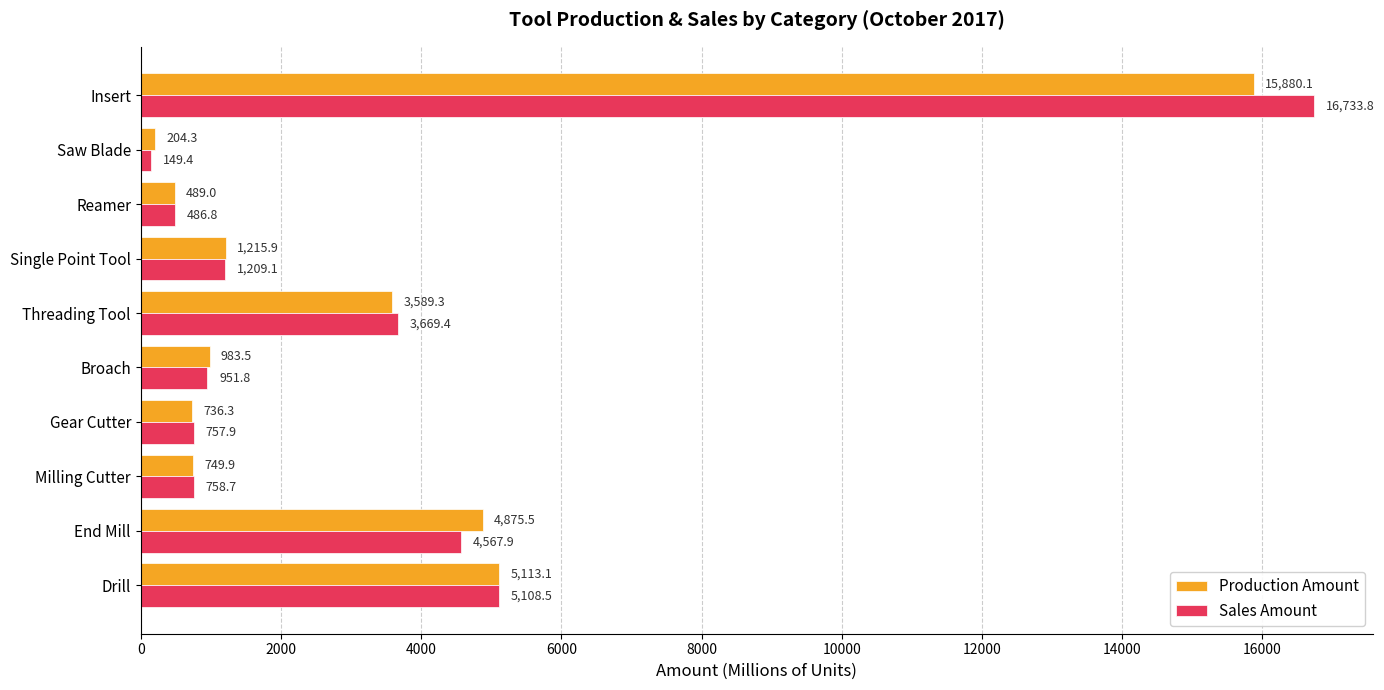

Is the value of Sales Amount at Threading Tool greater than the value of Production Amount at Gear Cutter?

Yes